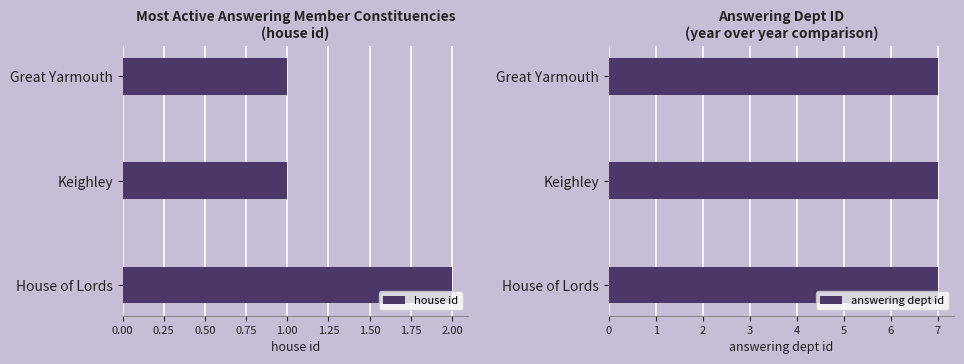

The house id series shows 0.9 at House of Lords. True or false?

False